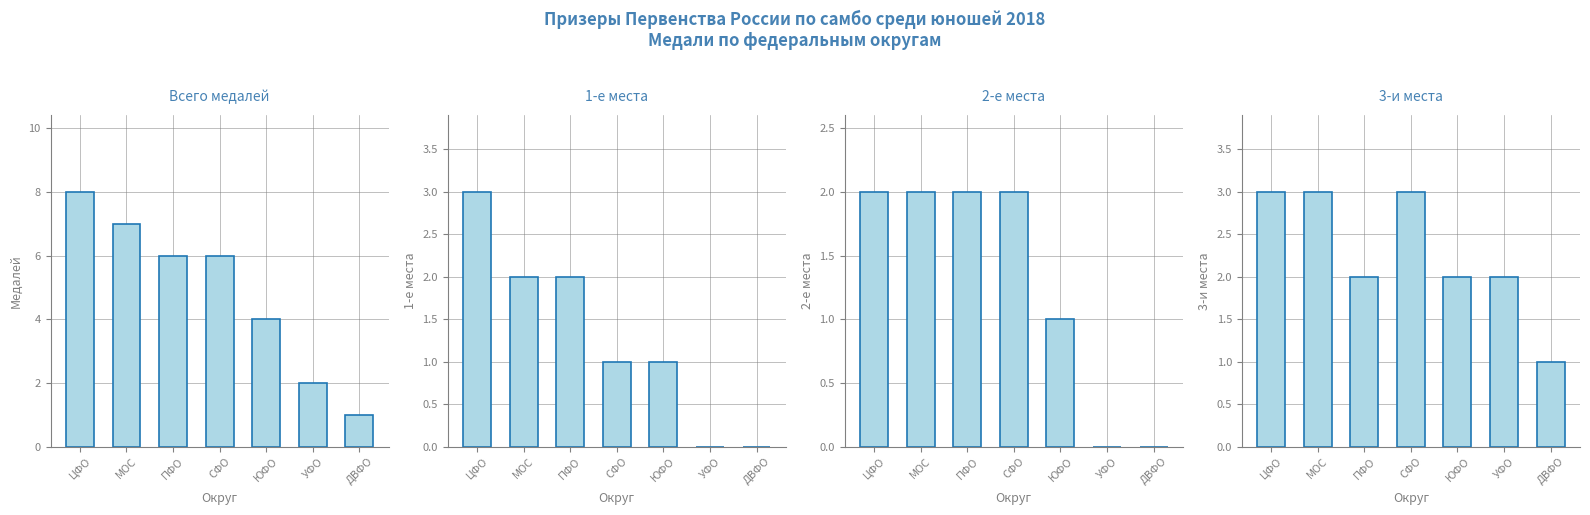

At which category is the sum across all series the highest?

ЦФО